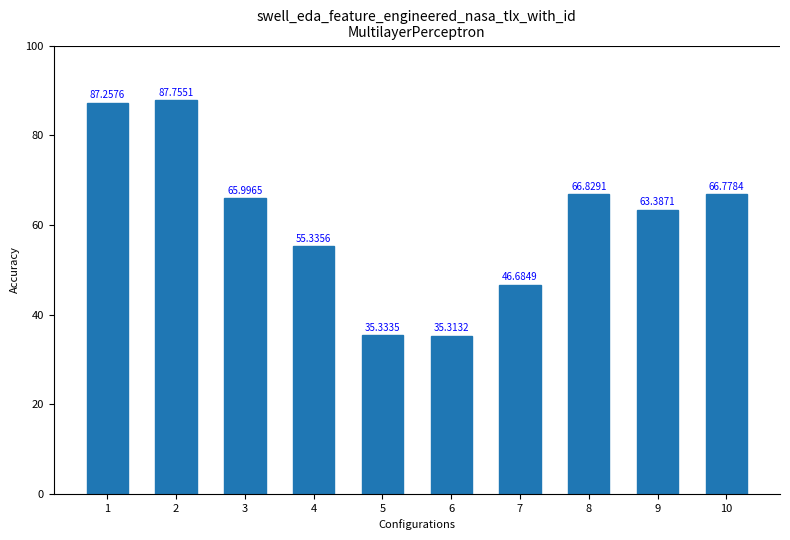

Count the number of data series in this chart.

1